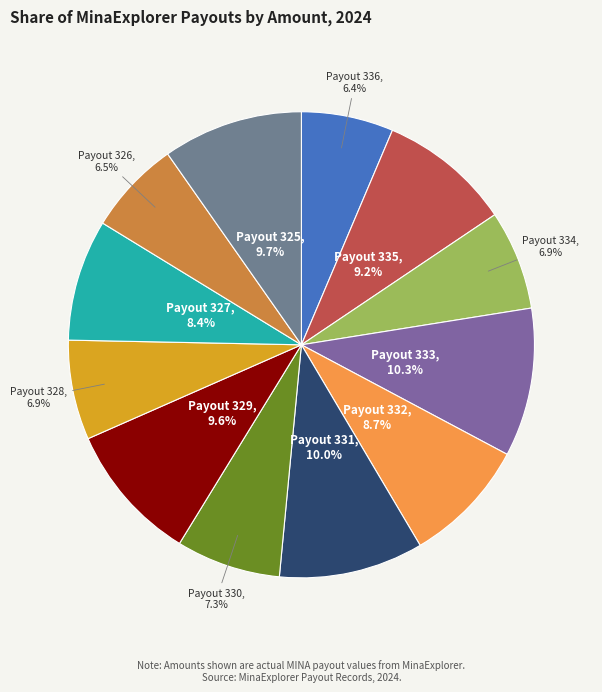

What portion of the pie excludes Payout 335?

90.8%